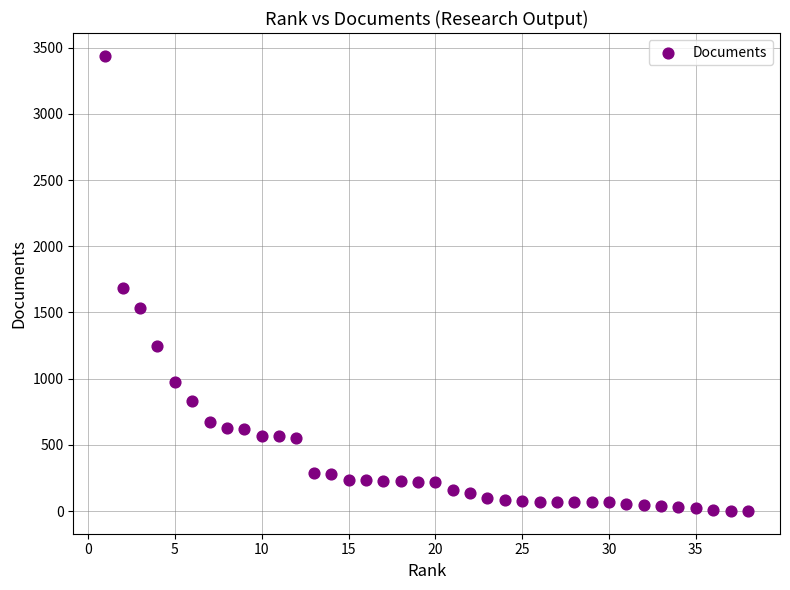

What is the range of X values (max minus min)?

37